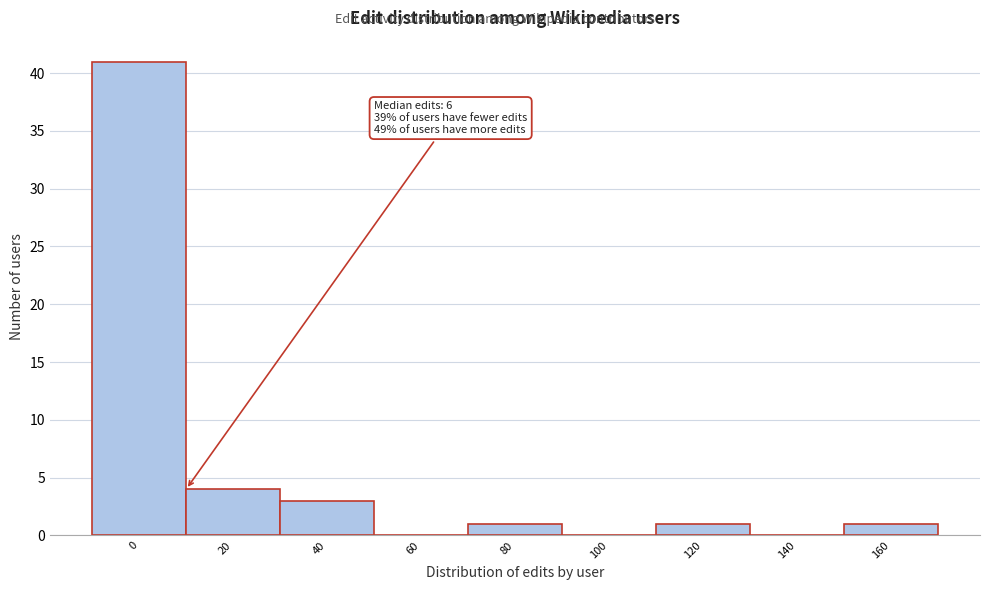

Reading left to right, transcribe all the data shown in this chart.

0=41	20=4	40=3	60=0	80=1	100=0	120=1	140=0	160=1